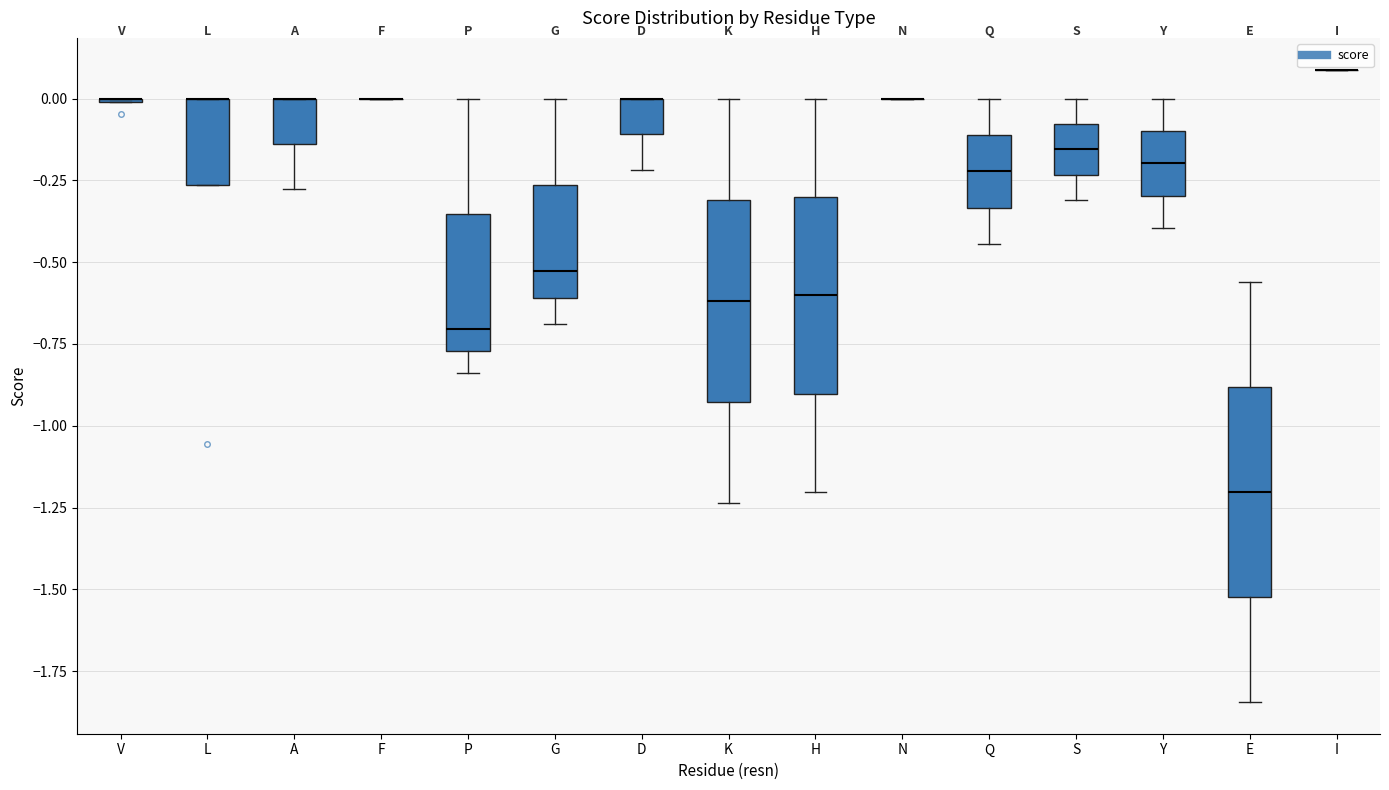

Reading left to right, transcribe this box plot: for each box, give where its median line is, the range the box spans, and where its two whiskers end, as read against the y-axis. The values are not printed on the chart, so give them approximately, as read against the axis.

V: box collapsed to a line at 0.00, whiskers 0.00 to 0.00
L: median 0.00 (drawn on the box's upper edge), box -0.25 to 0.00, whiskers -0.25 to 0.00
A: median 0.00 (drawn on the box's upper edge), box -0.15 to 0.00, whiskers -0.30 to 0.00
F: box collapsed to a line at 0.00, whiskers 0.00 to 0.00
P: median -0.70, box -0.75 to -0.35, whiskers -0.85 to 0.00
G: median -0.55, box -0.60 to -0.25, whiskers -0.70 to 0.00
D: median 0.00 (drawn on the box's upper edge), box -0.10 to 0.00, whiskers -0.20 to 0.00
K: median -0.60, box -0.95 to -0.30, whiskers -1.25 to 0.00
H: median -0.60, box -0.90 to -0.30, whiskers -1.20 to 0.00
N: box collapsed to a line at 0.00, whiskers 0.00 to 0.00
Q: median -0.20, box -0.35 to -0.10, whiskers -0.45 to 0.00
S: median -0.15, box -0.25 to -0.10, whiskers -0.30 to 0.00
Y: median -0.20, box -0.30 to -0.10, whiskers -0.40 to 0.00
E: median -1.20, box -1.50 to -0.90, whiskers -1.85 to -0.55
I: box collapsed to a line at 0.10, whiskers 0.10 to 0.10